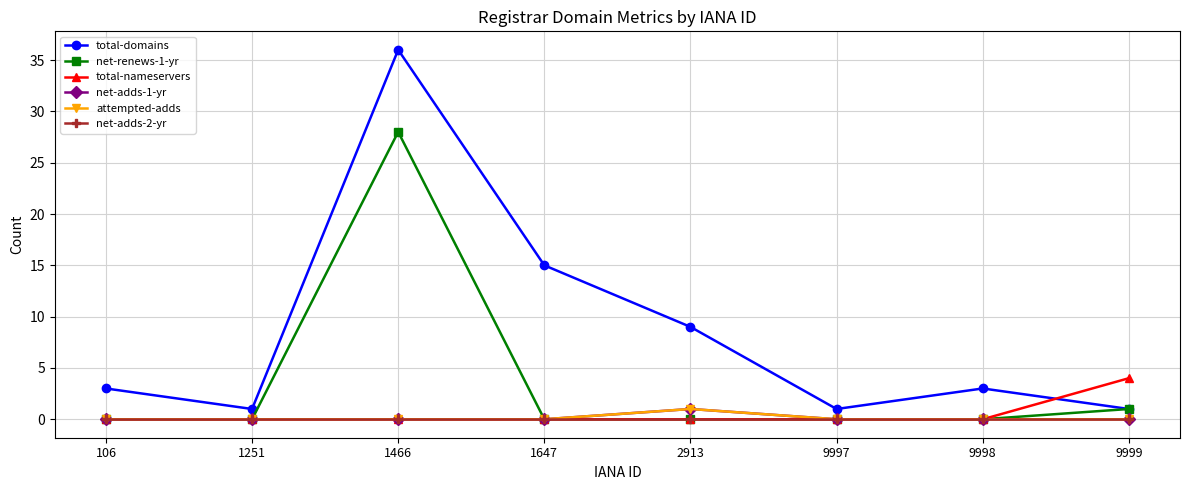

Reading right to left, list all the values displayed in this chart.

total-domains: 1	3	1	9	15	36	1	3
net-renews-1-yr: 1	0	0	0	0	28	0	0
total-nameservers: 4	0	0	0	0	0	0	0
net-adds-1-yr: 0	0	0	1	0	0	0	0
attempted-adds: 0	0	0	1	0	0	0	0
net-adds-2-yr: 0	0	0	0	0	0	0	0